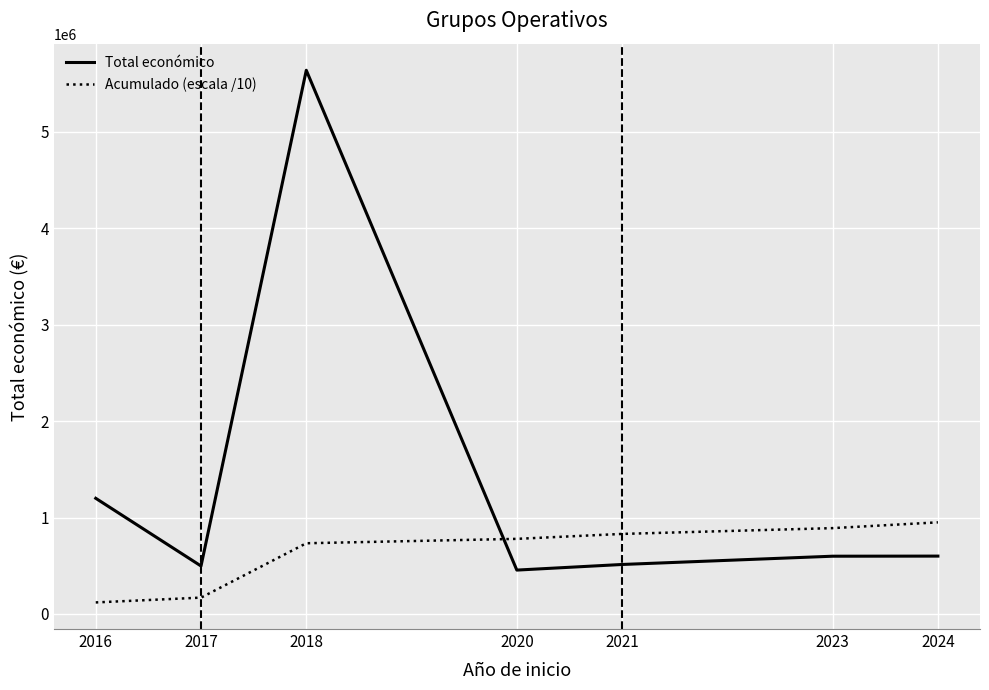

Which label corresponds to the smallest value in the chart?

2016